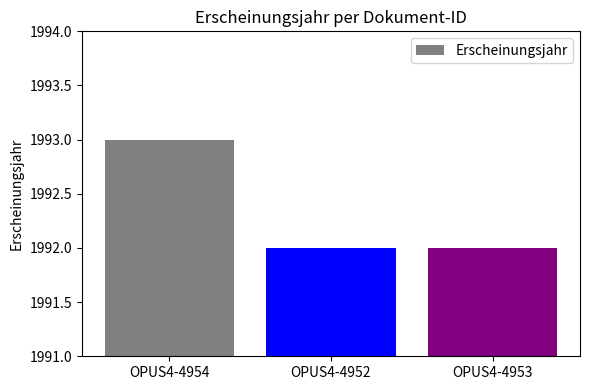

What is the label of the 3rd bar from the left?

OPUS4-4953